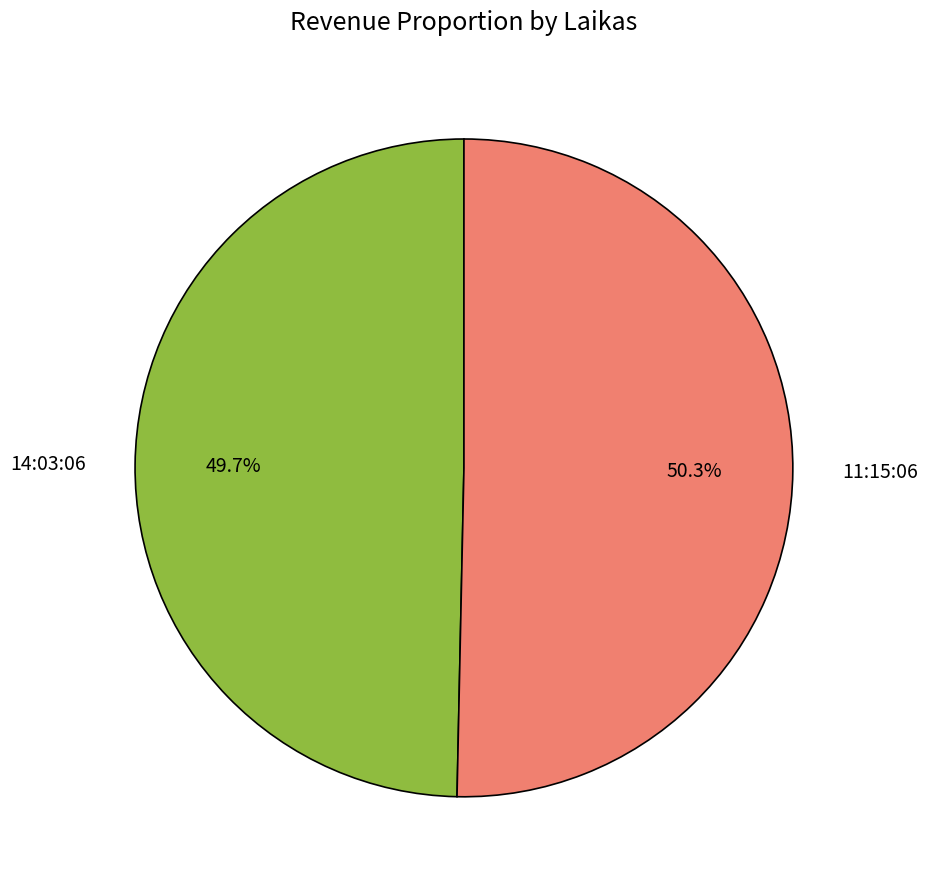

How many segments does this pie chart have?

2